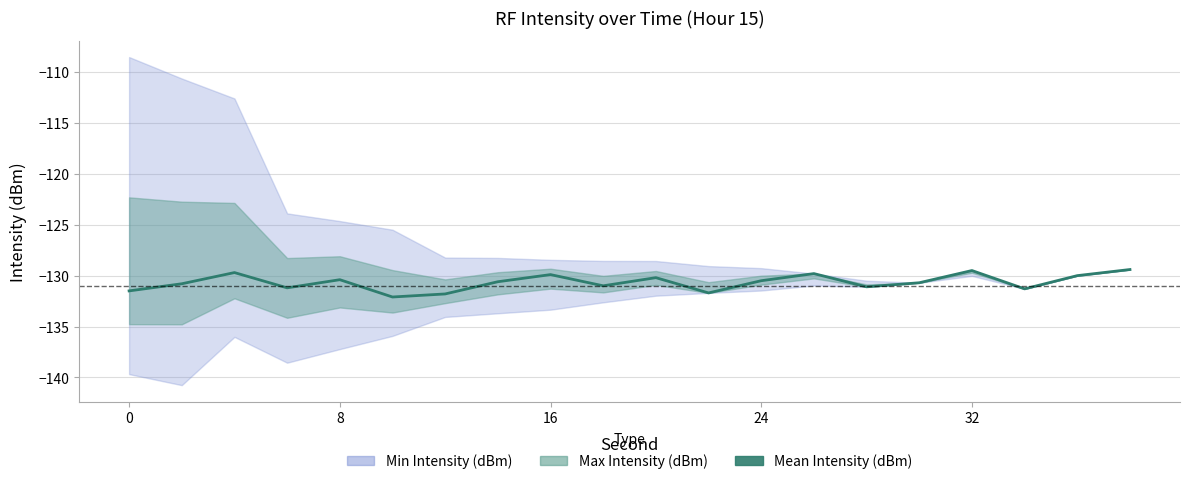

How many lines are shown in the chart?

1